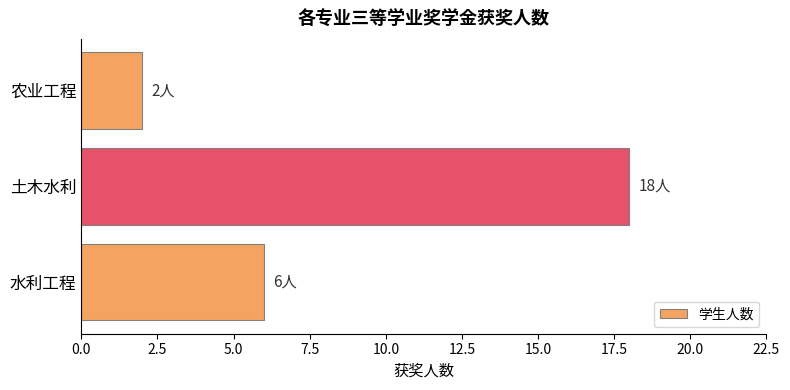

At which category does the chart reach its minimum across all series?

农业工程